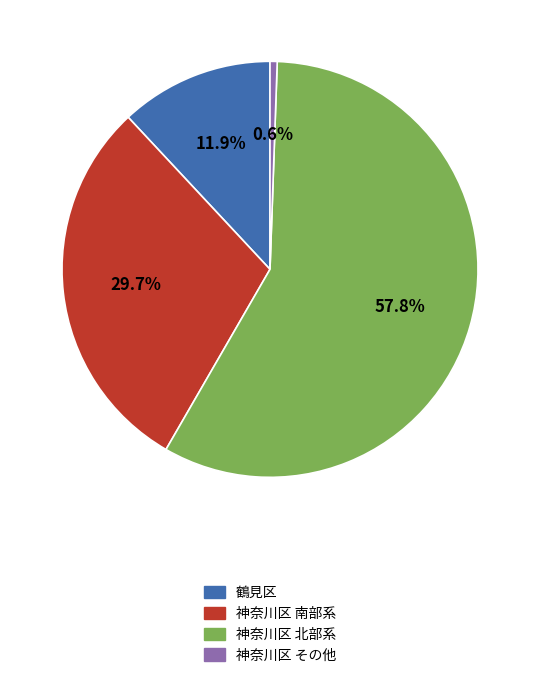

Is there any slice that represents more than half of the pie?

Yes